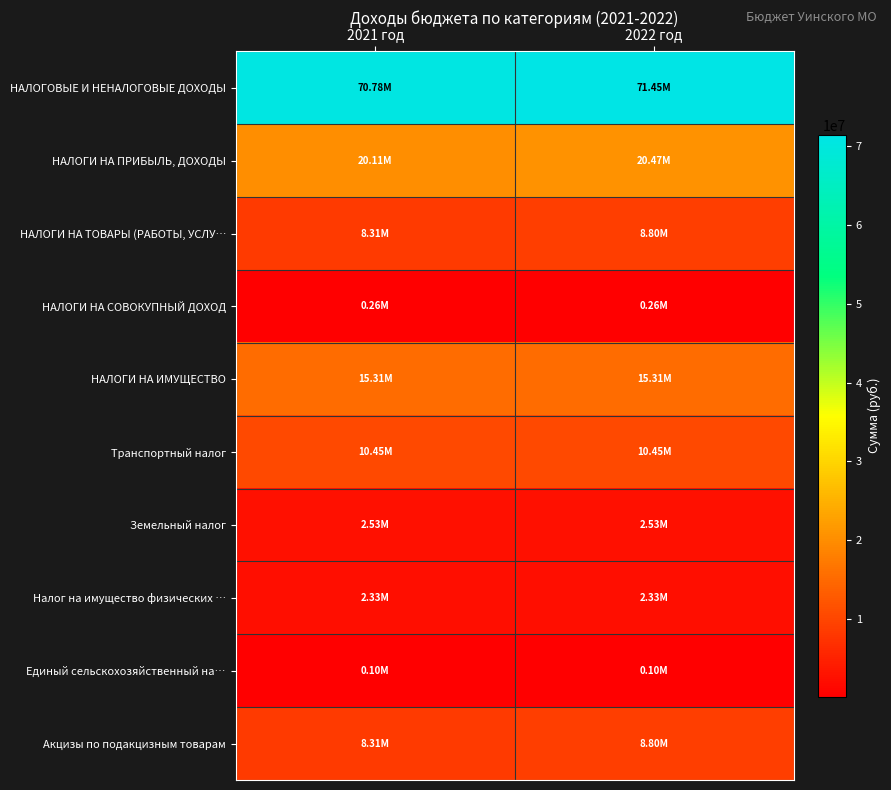

Reading right to left, list all the values displayed in this chart.

НАЛОГОВЫЕ И НЕНАЛОГОВЫЕ ДОХОДЫ: 2022 год=71450300	2021 год=70776000
НАЛОГИ НА ПРИБЫЛЬ, ДОХОДЫ: 2022 год=20470000	2021 год=20108000
НАЛОГИ НА ТОВАРЫ (РАБОТЫ, УСЛУ…: 2022 год=8798000	2021 год=8315000
НАЛОГИ НА СОВОКУПНЫЙ ДОХОД: 2022 год=255700	2021 год=255700
НАЛОГИ НА ИМУЩЕСТВО: 2022 год=15308000	2021 год=15308000
Транспортный налог: 2022 год=10449000	2021 год=10449000
Земельный налог: 2022 год=2533000	2021 год=2533000
Налог на имущество физических …: 2022 год=2326000	2021 год=2326000
Единый сельскохозяйственный на…: 2022 год=102000	2021 год=102000
Акцизы по подакцизным товарам: 2022 год=8798000	2021 год=8315000